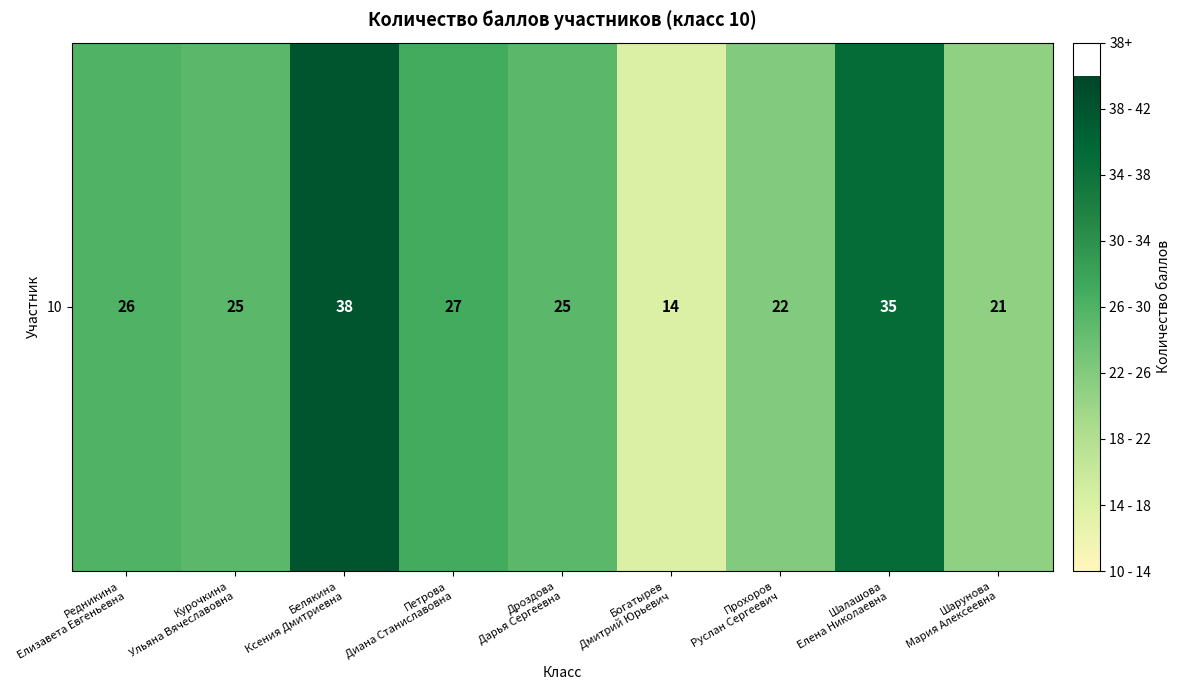

Rank the categories by value from highest to lowest.

Белякина
Ксения Дмитриевна, Шалашова
Елена Николаевна, Петрова
Диана Станиславовна, Редникина
Елизавета Евгеньевна, Курочкина
Ульяна Вячеславовна, Дроздова
Дарья Сергеевна, Прохоров
Руслан Сергеевич, Шарунова
Мария Алексеевна, Богатырев
Дмитрий Юрьевич